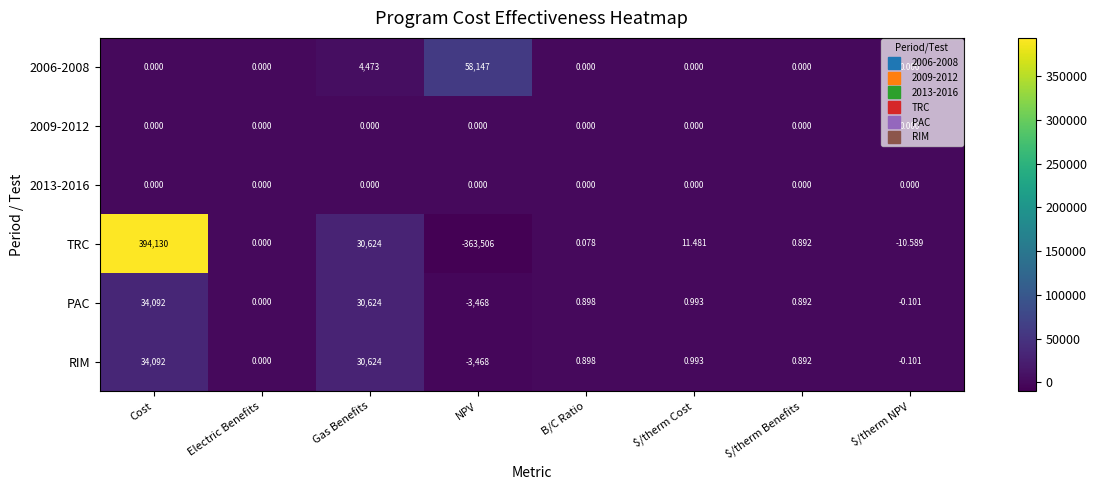

Which series has the widest spread of values?

TRC